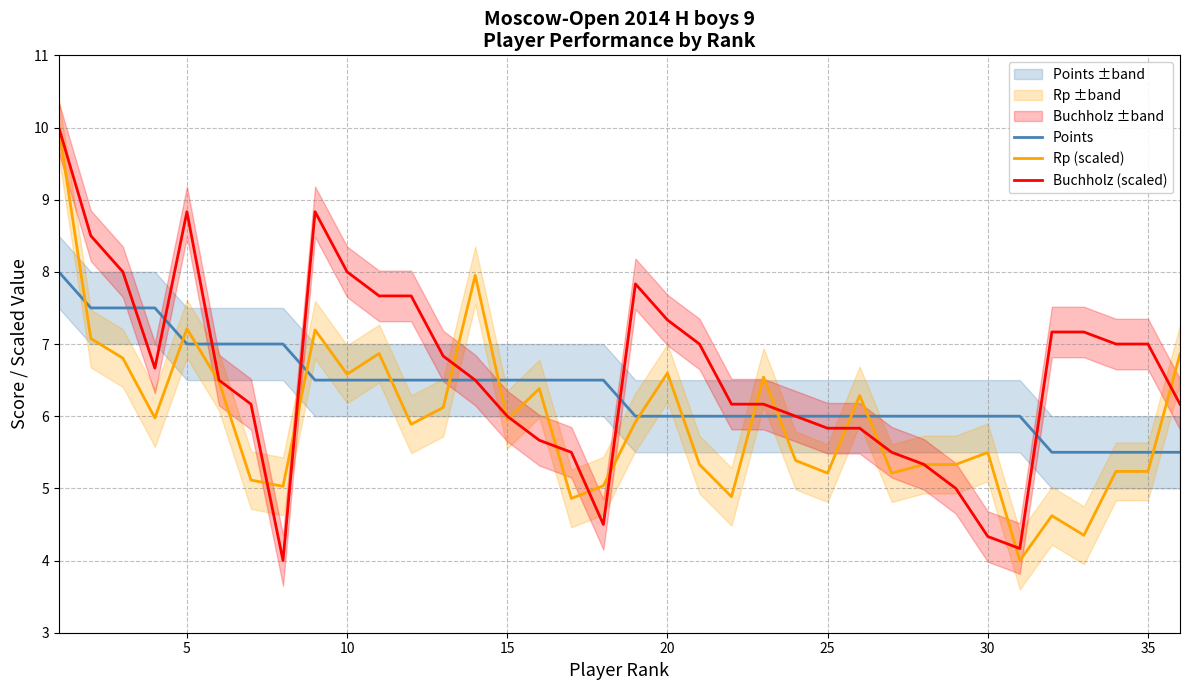

Which series has the largest total across all categories?

Buchholz (scaled)